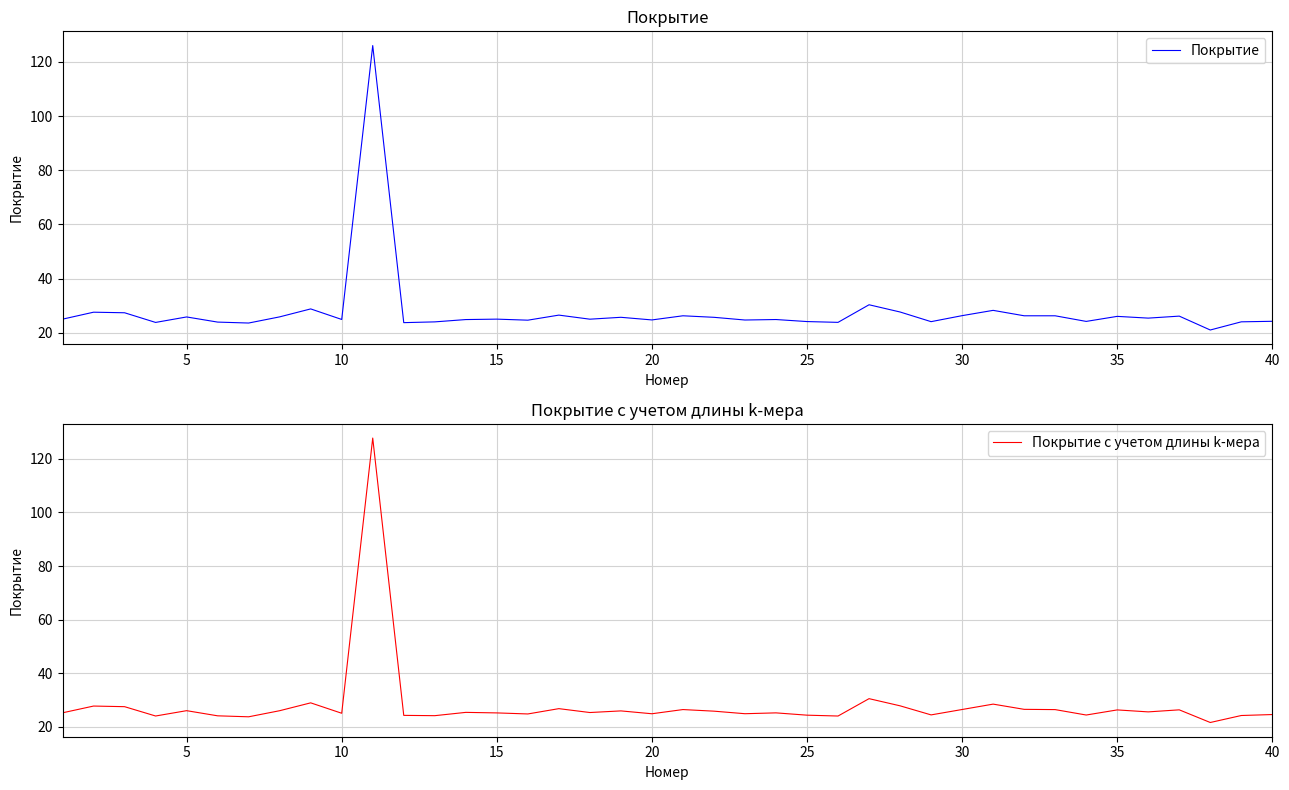

What is the lowest value of the Покрытие с учетом длины k-мера series?

21.5